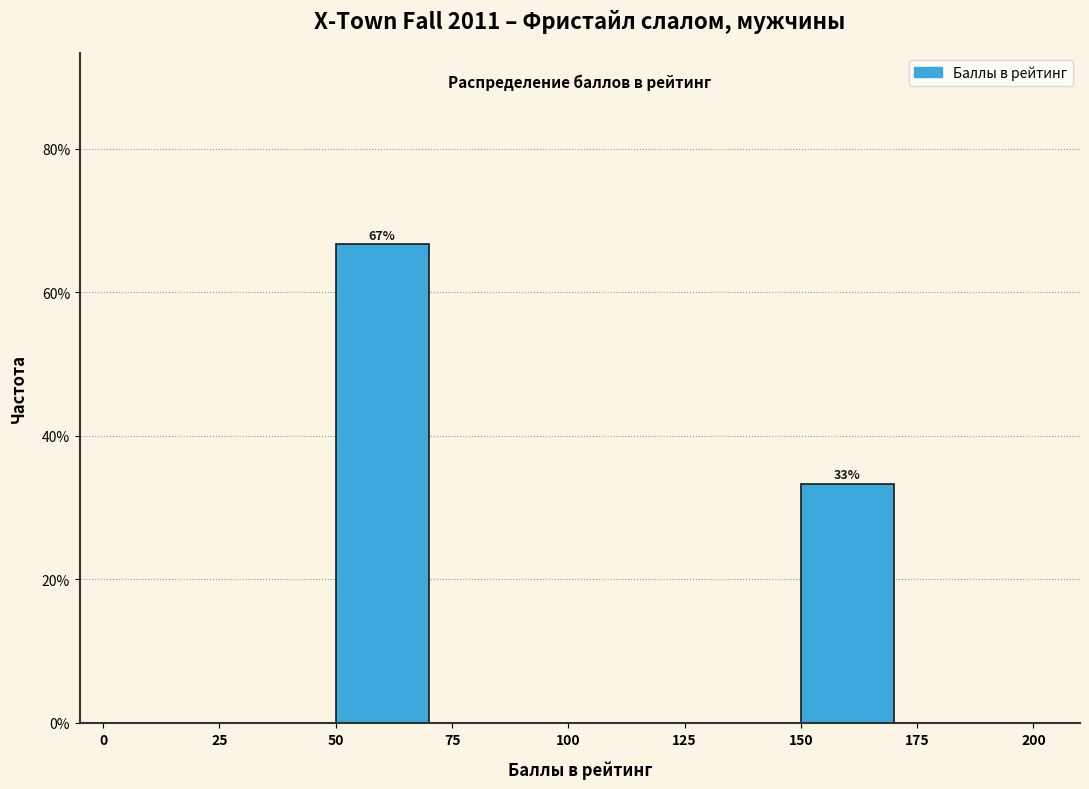

Over which range of the x-axis is the bar tallest?

50 to 75